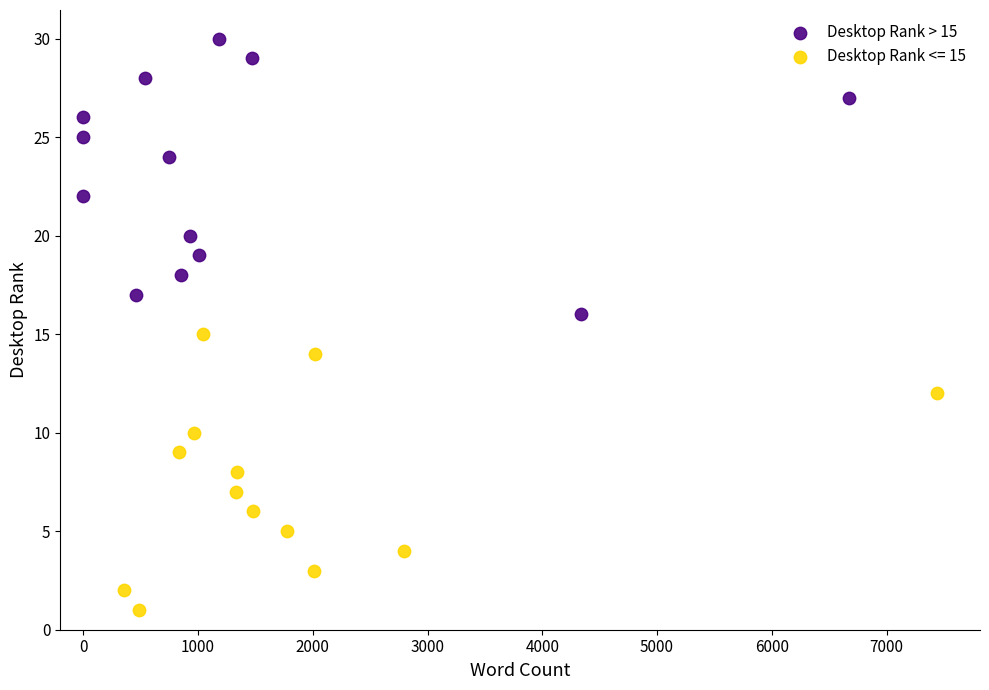

Which series contains the highest Y value?

Desktop Rank > 15